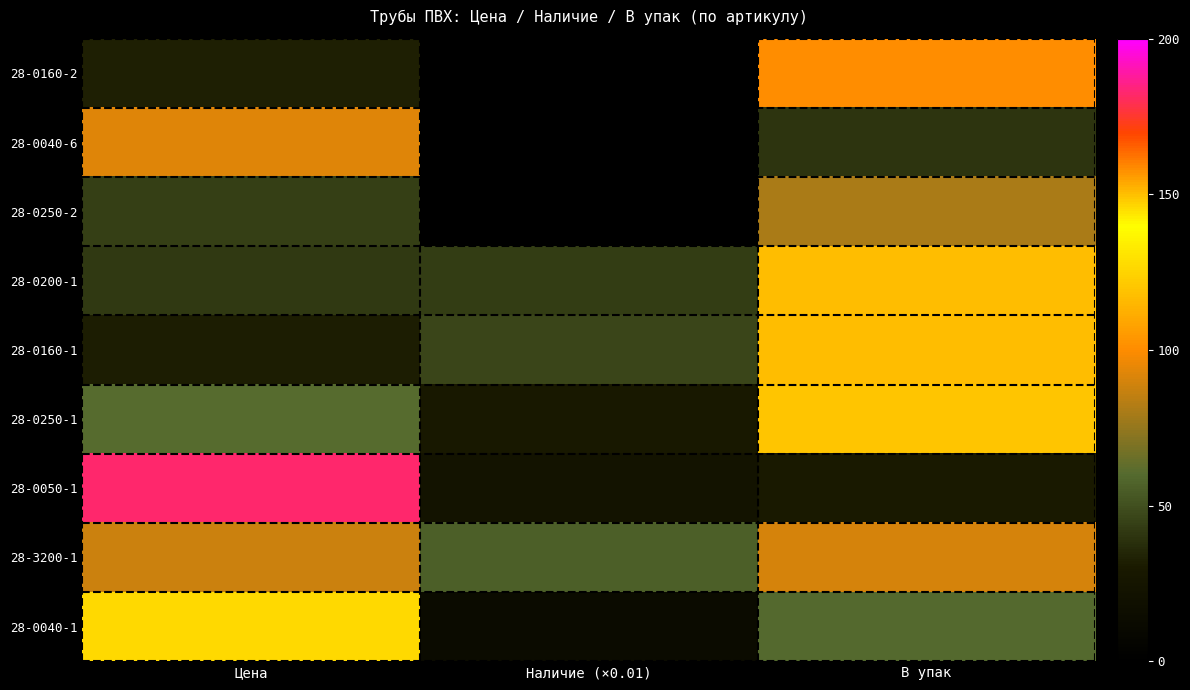

List the series in order of their peak value, highest first.

28-0050-1, 28-0200-1, 28-0160-1, 28-0040-1, 28-0250-1, 28-0160-2, 28-0040-6, 28-3200-1, 28-0250-2